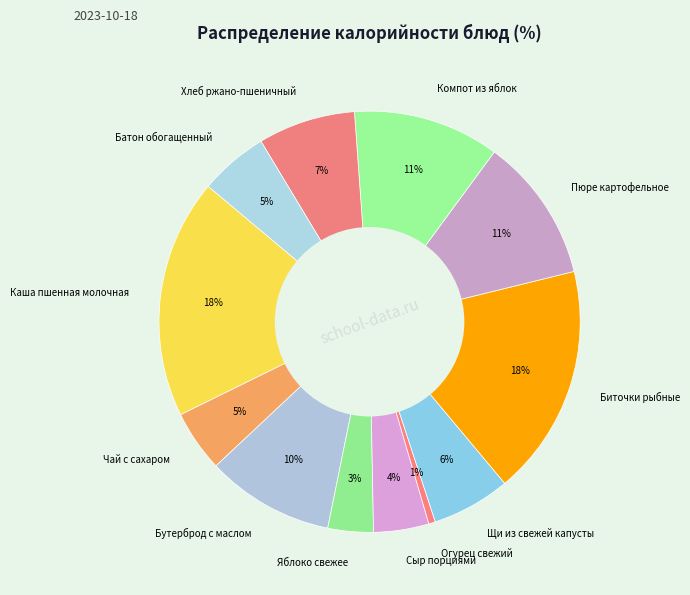

The Чай с сахаром slice represents 5% of the pie. True or false?

True